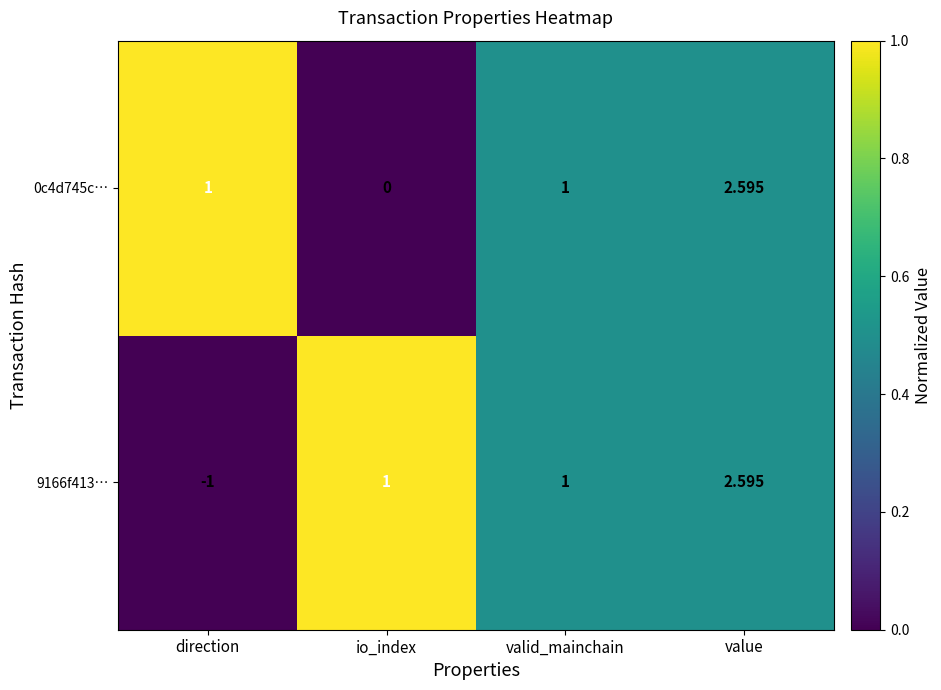

Which category has the highest value across all series?

value